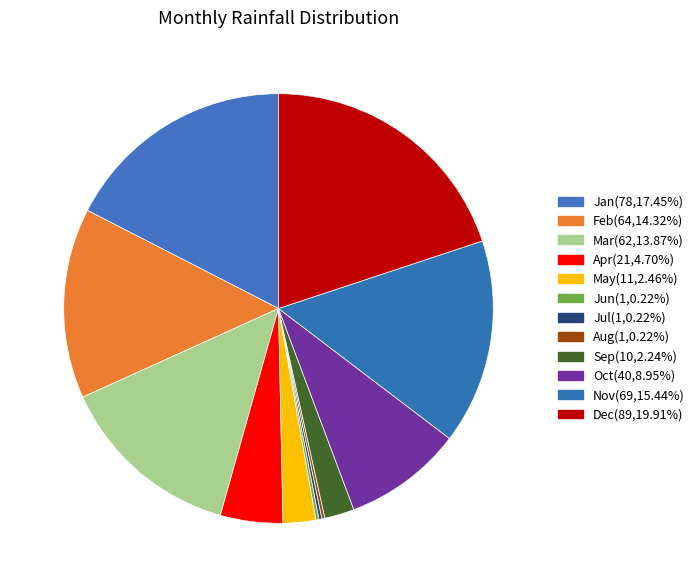

True or false: Sep accounts for 2% of the total.

True